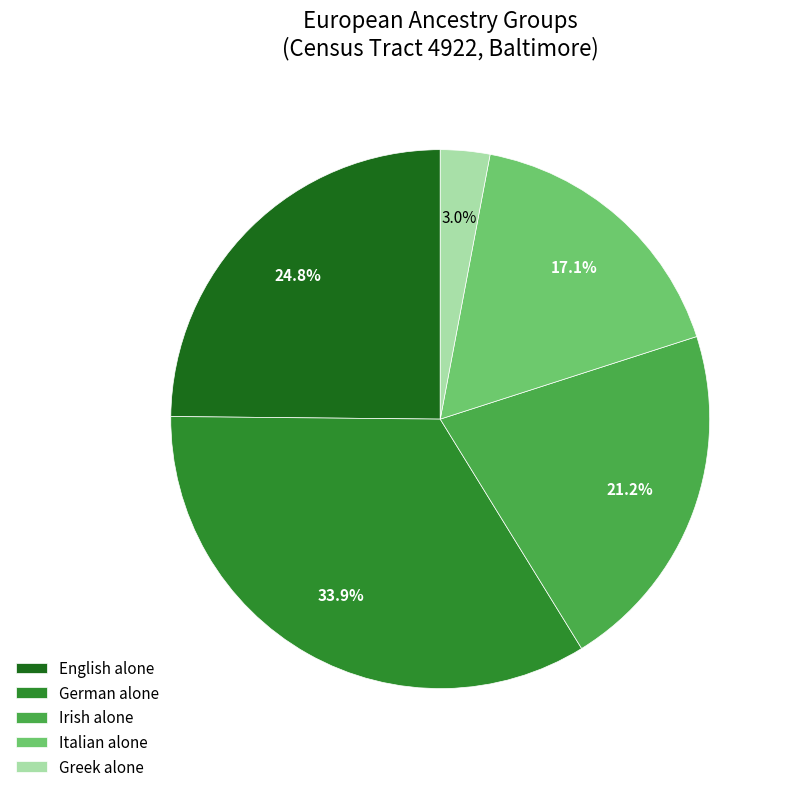

Count the number of slices in the pie.

5